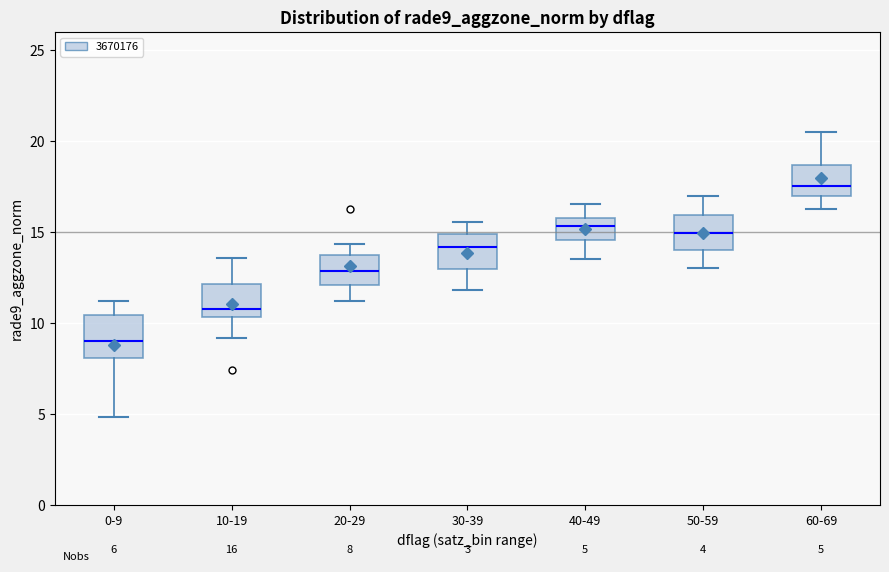

Which box has the highest median line?

60-69